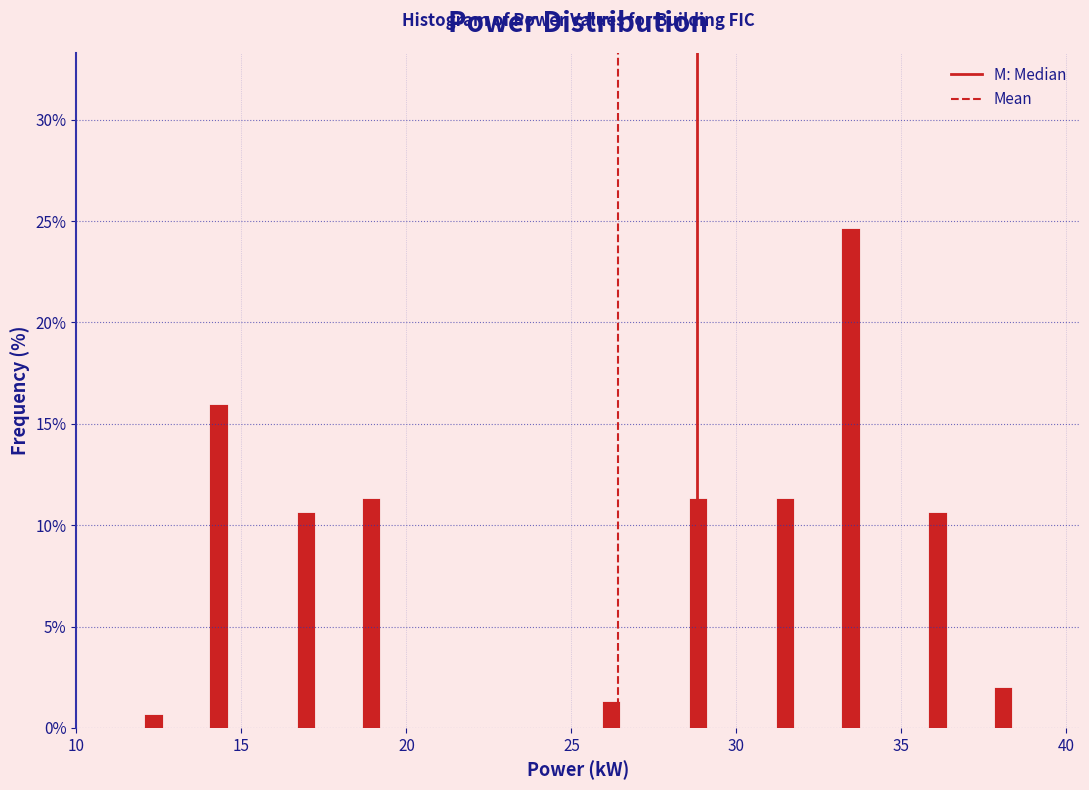

Around what value on the x-axis is the tallest bar? Give the approximate position of its centre, as read against the axis.

33.5